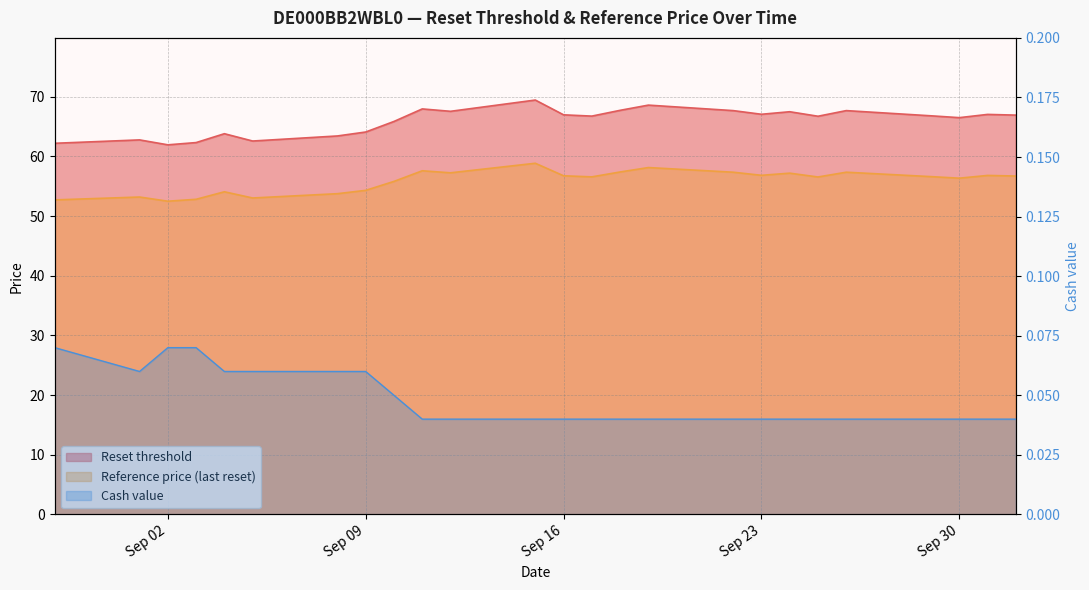

What is the lowest value of the Reset threshold series?

62.0